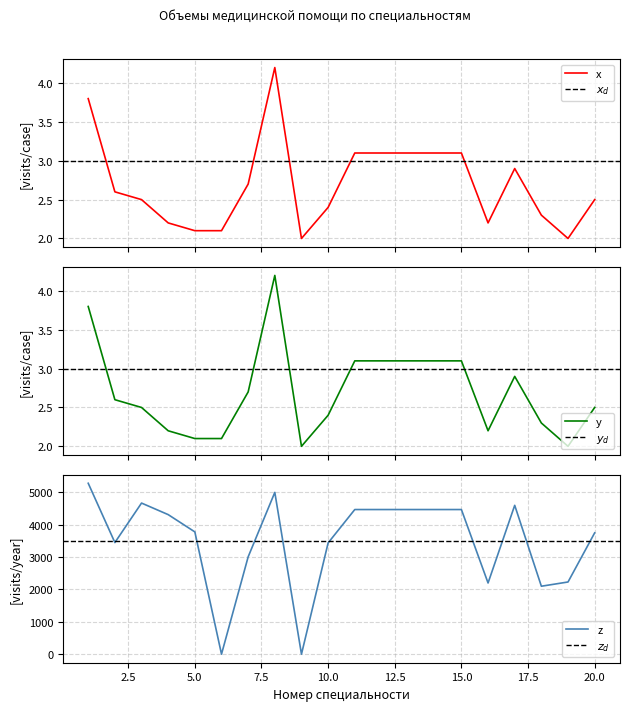

What is the total value across all series at 11?

4476.2